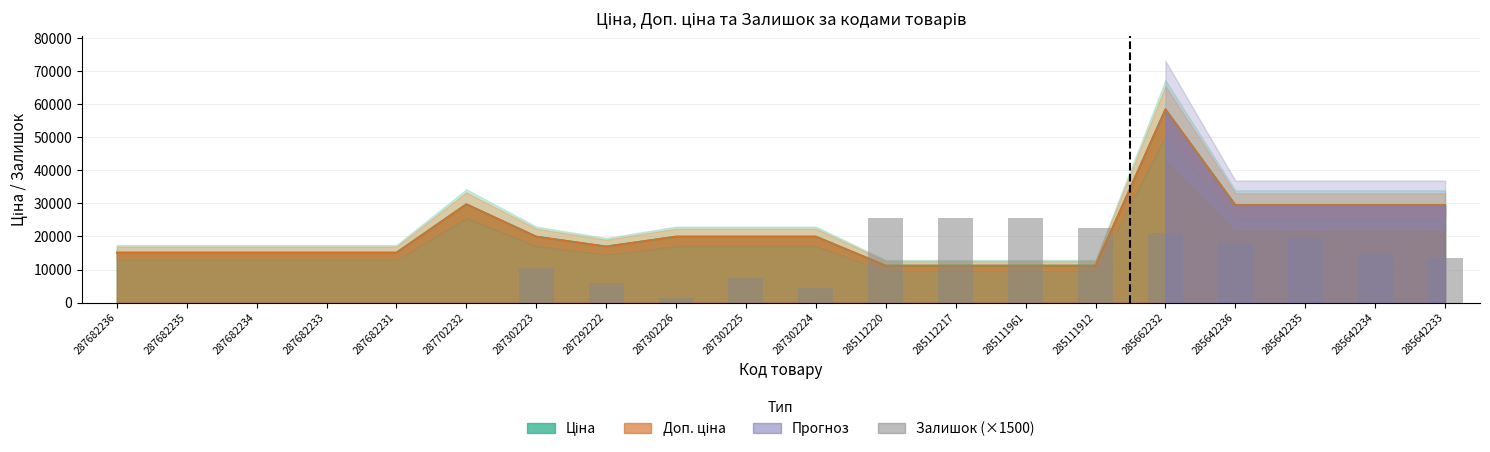

The chart shows a value of 31386 at 285642235. True or false?

False